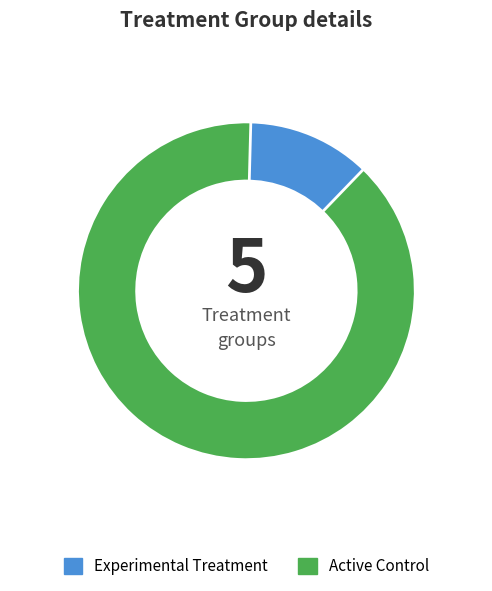

Between Active Control and Experimental Treatment, which is larger?

Active Control